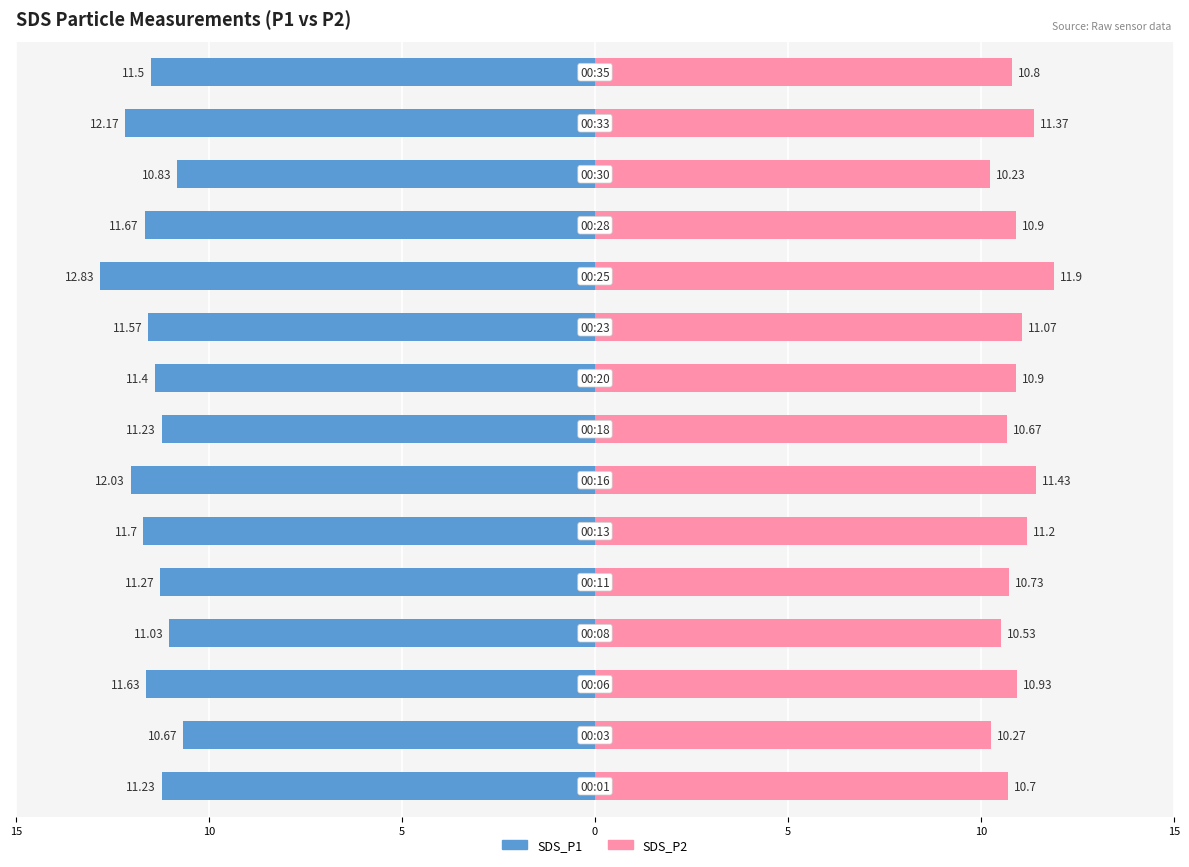

How many bars are there in each group?

2